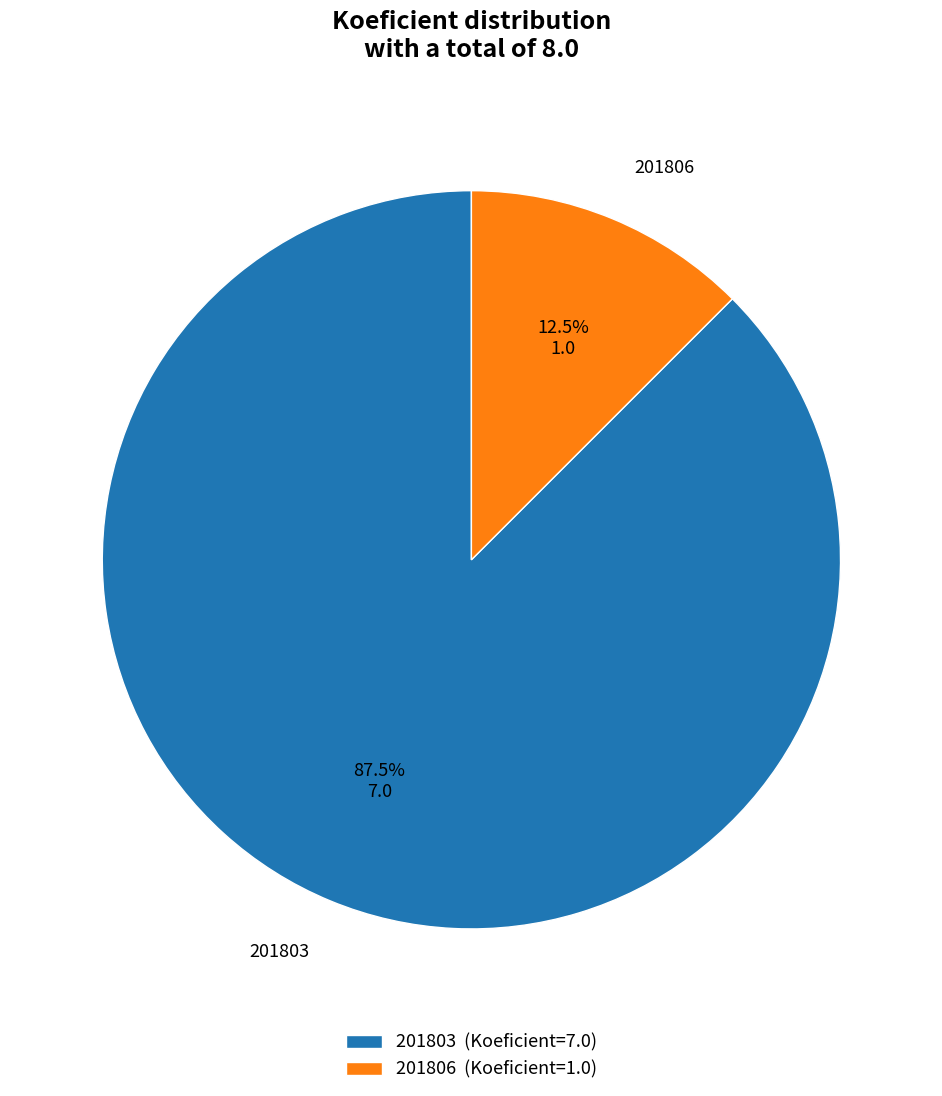

Combined, do 201806 and 201803 account for over 50%?

Yes